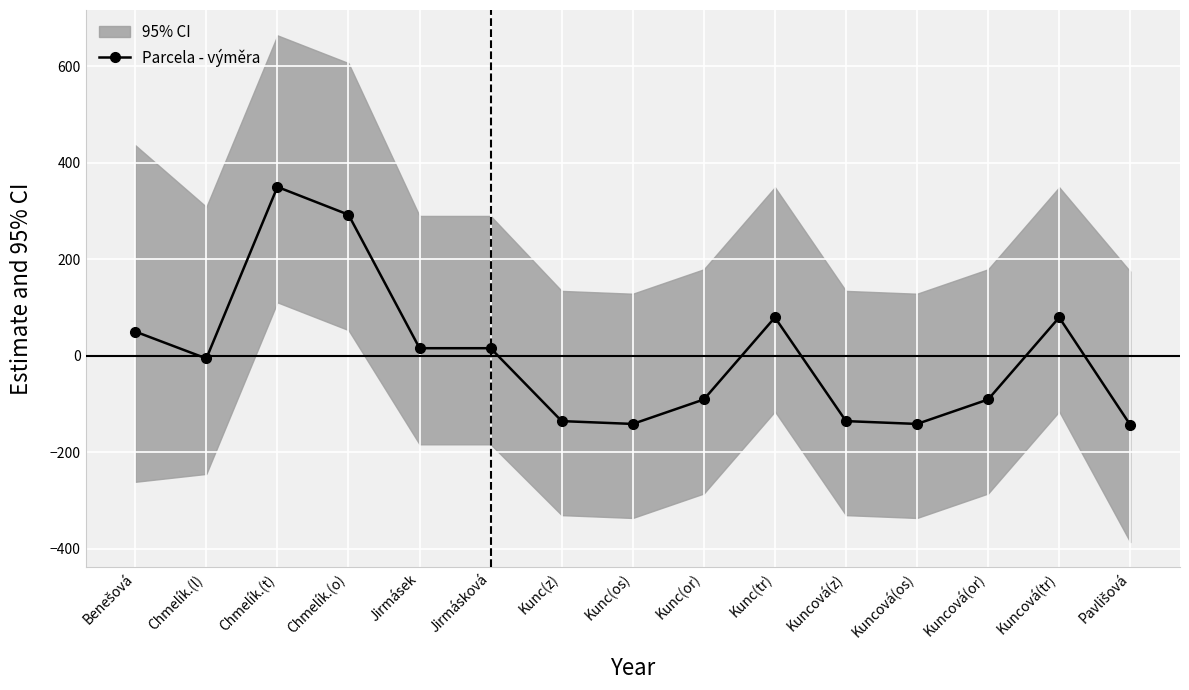

Reading left to right, transcribe all the data shown in this chart.

50.2	-5.6	350.2	292.6	15.7	15.7	-135.4	-141.3	-90.6	79.5	-135.4	-141.3	-90.6	79.5	-143.2